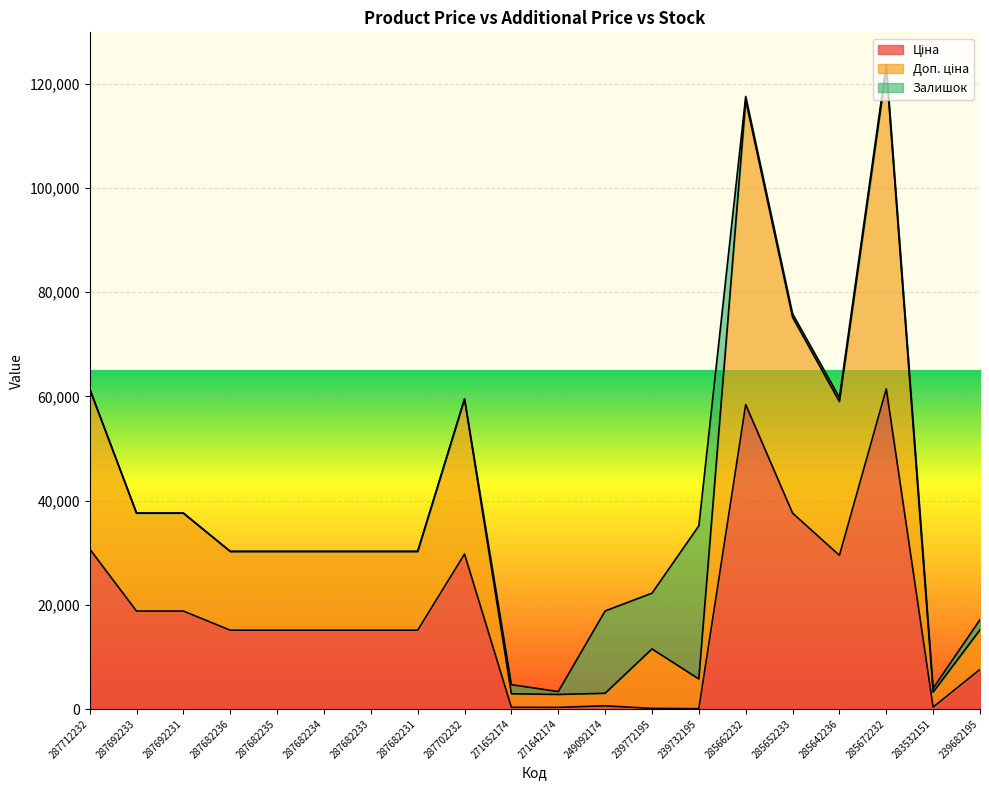

How many data points does each series have?

20